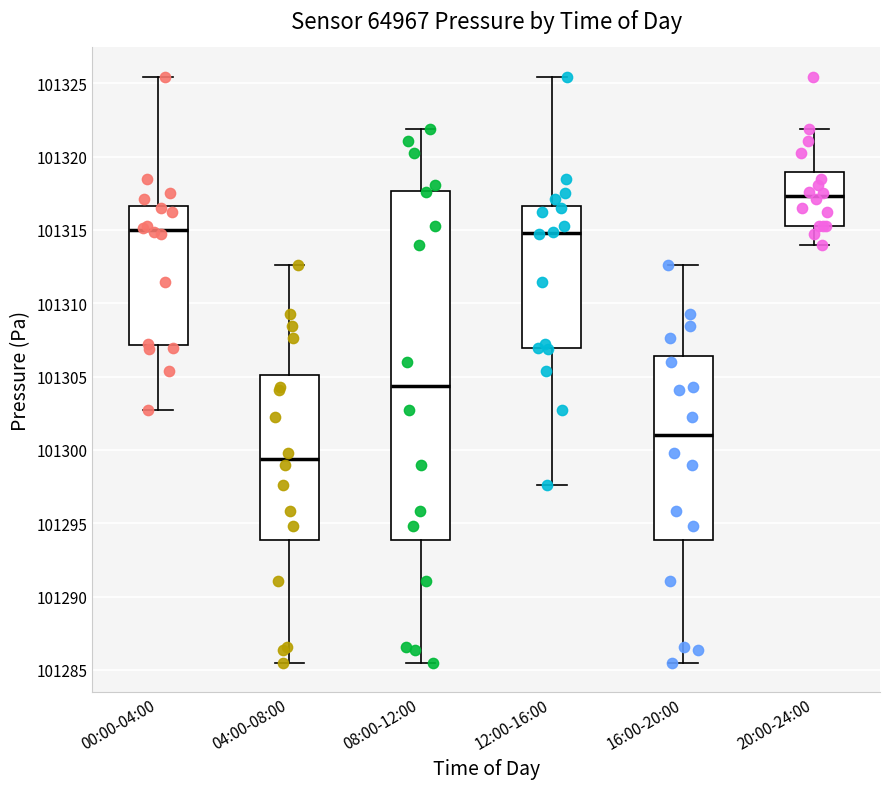

Reading left to right, transcribe this box plot: for each box, give where its median line is, the range the box spans, and where its two whiskers end, as read against the y-axis. The values are not printed on the chart, so give them approximately, as read against the axis.

00:00-04:00: median 101315.0, box 101307.0 to 101316.5, whiskers 101302.5 to 101325.5
04:00-08:00: median 101299.5, box 101294.0 to 101305.0, whiskers 101285.5 to 101312.5
08:00-12:00: median 101304.5, box 101294.0 to 101317.5, whiskers 101285.5 to 101322.0
12:00-16:00: median 101315.0, box 101307.0 to 101316.5, whiskers 101297.5 to 101325.5
16:00-20:00: median 101301.0, box 101294.0 to 101306.5, whiskers 101285.5 to 101312.5
20:00-24:00: median 101317.5, box 101315.5 to 101319.0, whiskers 101314.0 to 101322.0